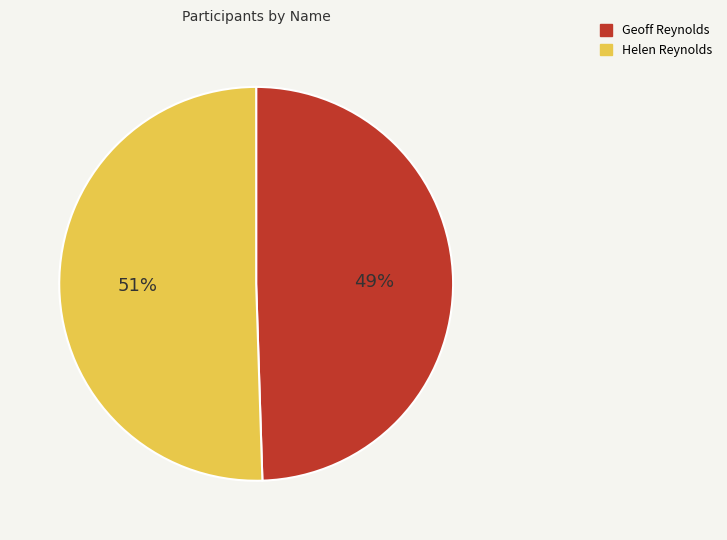

Approximately how many times larger is the value at Geoff Reynolds compared to Helen Reynolds?

1.0